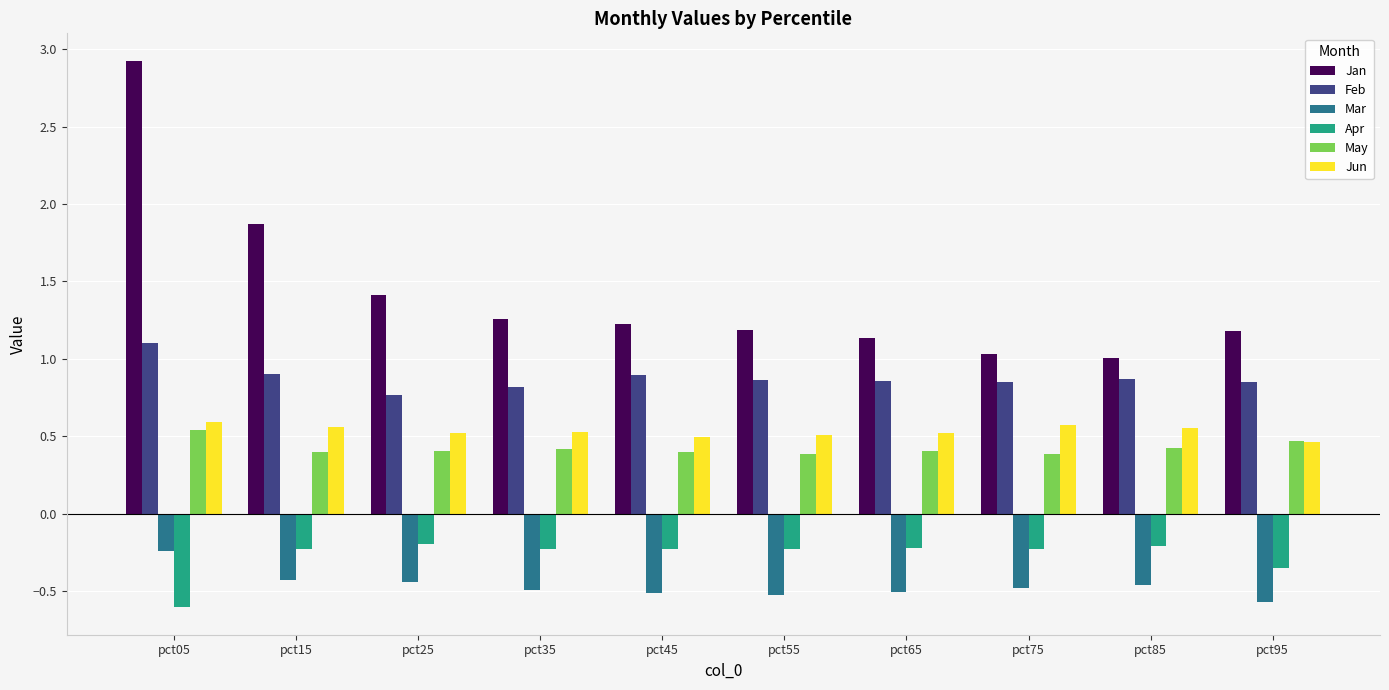

At which category does the chart reach its minimum across all series?

pct05